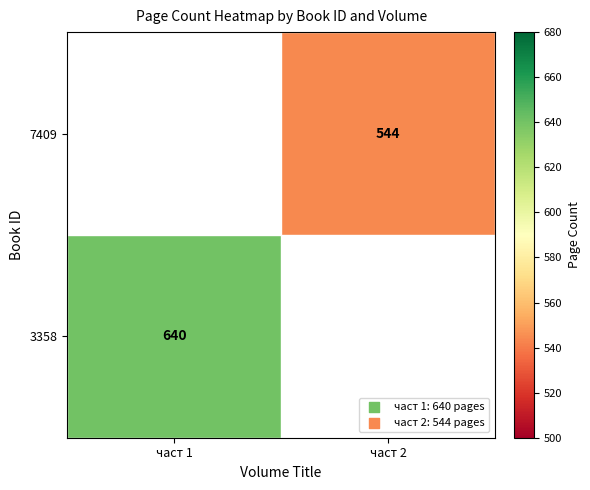

Count the number of categories in the chart.

2